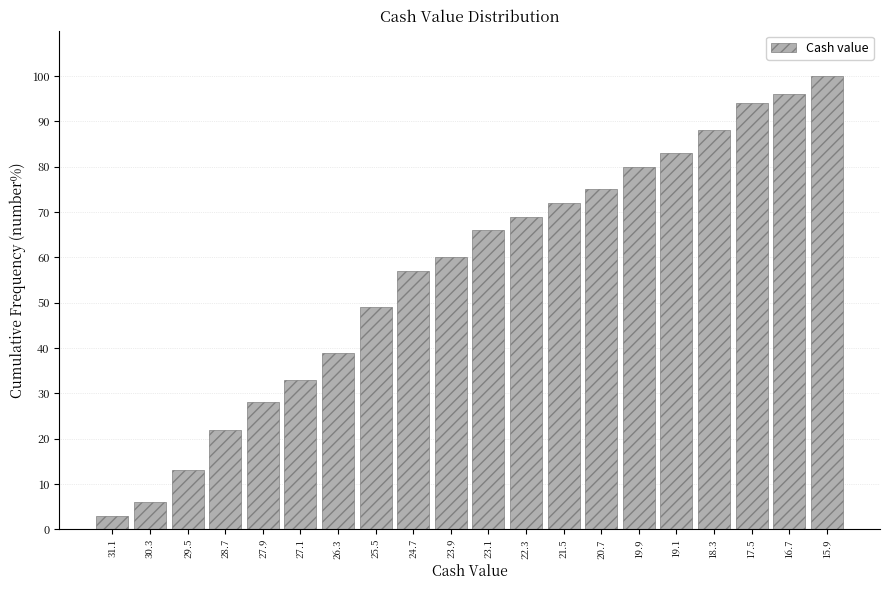

Reading left to right, list all the values displayed in this chart.

3.0	6.0	13.0	22.0	28.0	33.0	39.0	49.0	57.0	60.0	66.0	69.0	72.0	75.0	80.0	83.0	88.0	94.0	96.0	100.0